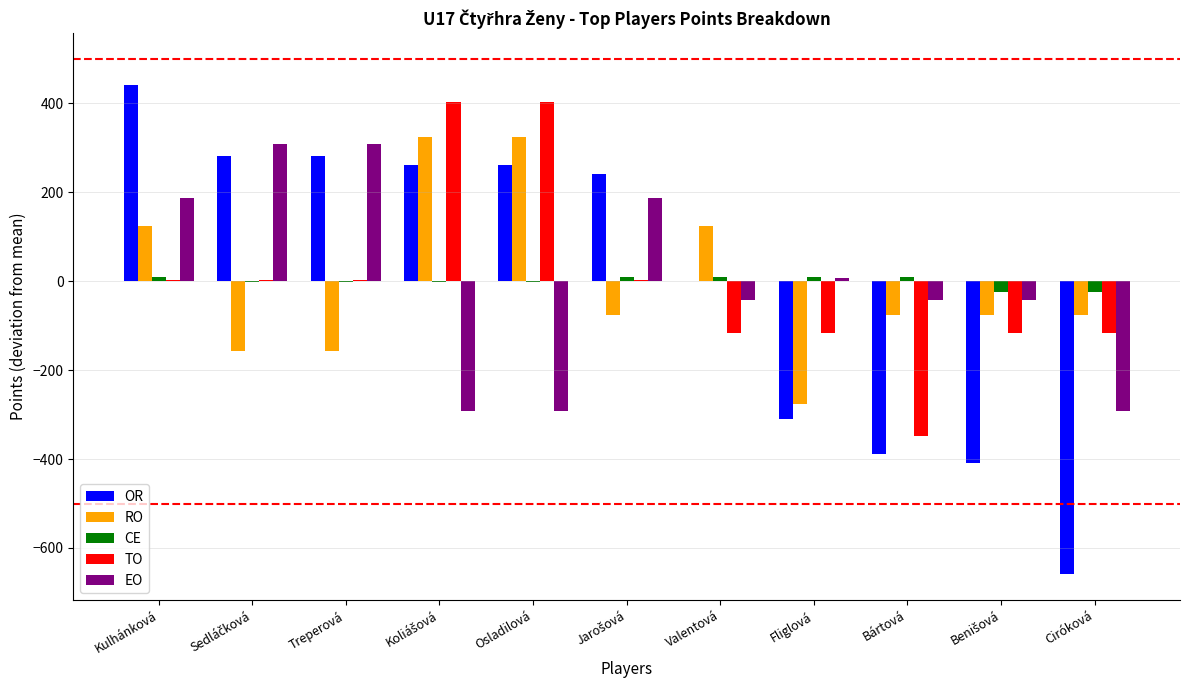

What is the maximum value shown in the chart?

440.9